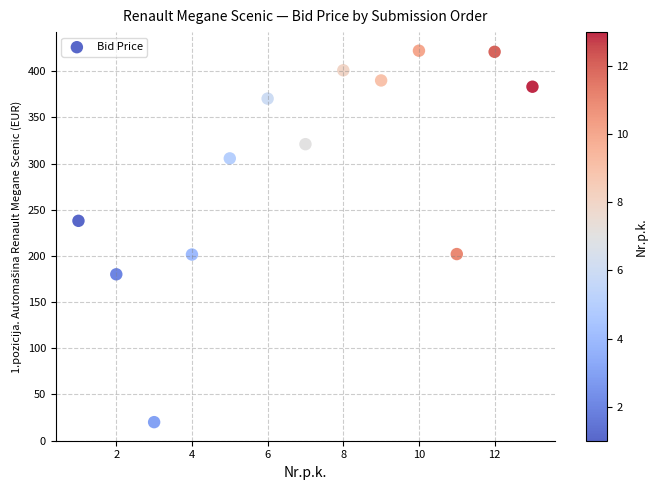

What is the range of X values (max minus min)?

12.0